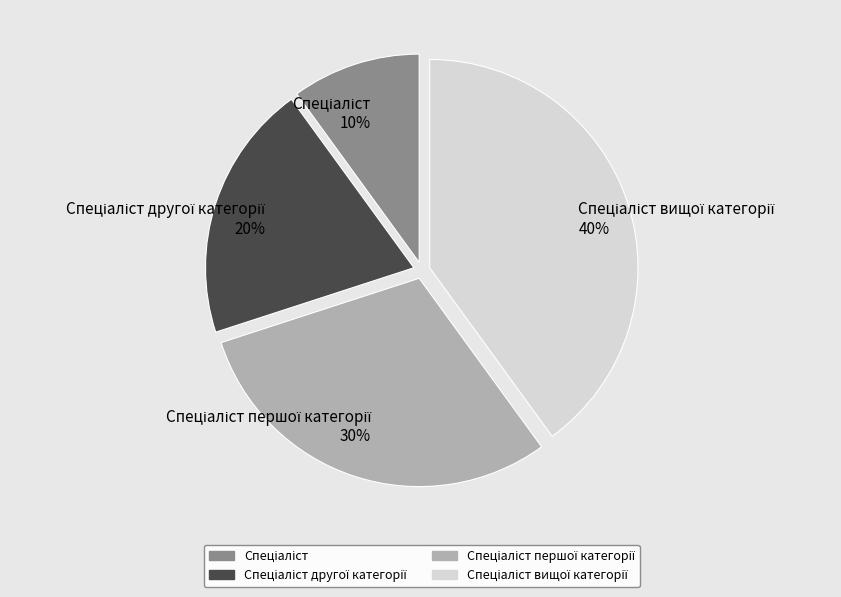

Does any single category account for the majority?

No